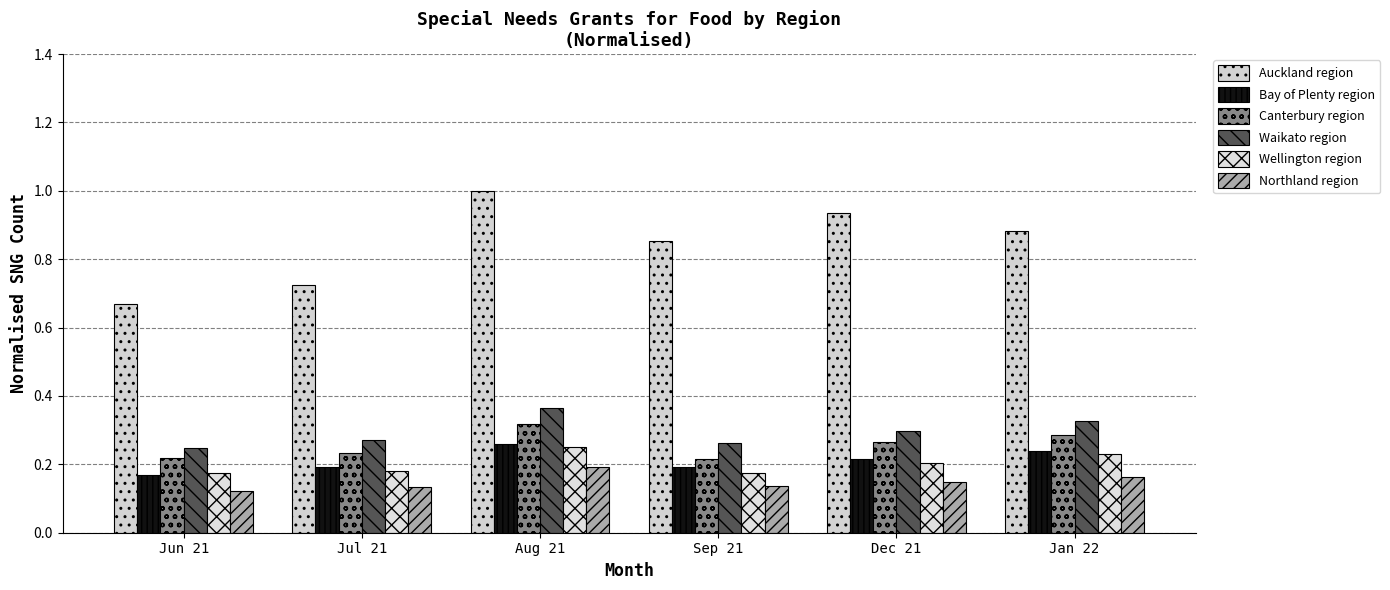

What is the difference between the second highest and minimum values in the Waikato region series?

0.1